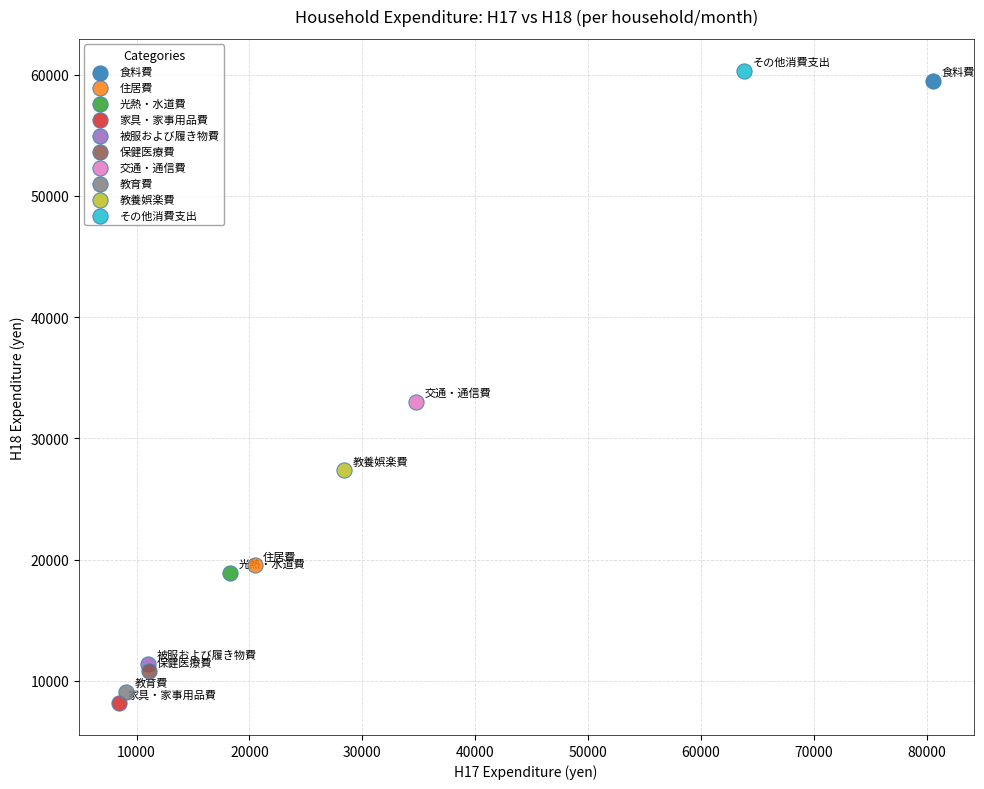

What are all the series names shown in the legend?

食料費, 住居費, 光熱・水道費, 家具・家事用品費, 被服および履き物費, 保健医療費, 交通・通信費, 教育費, 教養娯楽費, その他消費支出